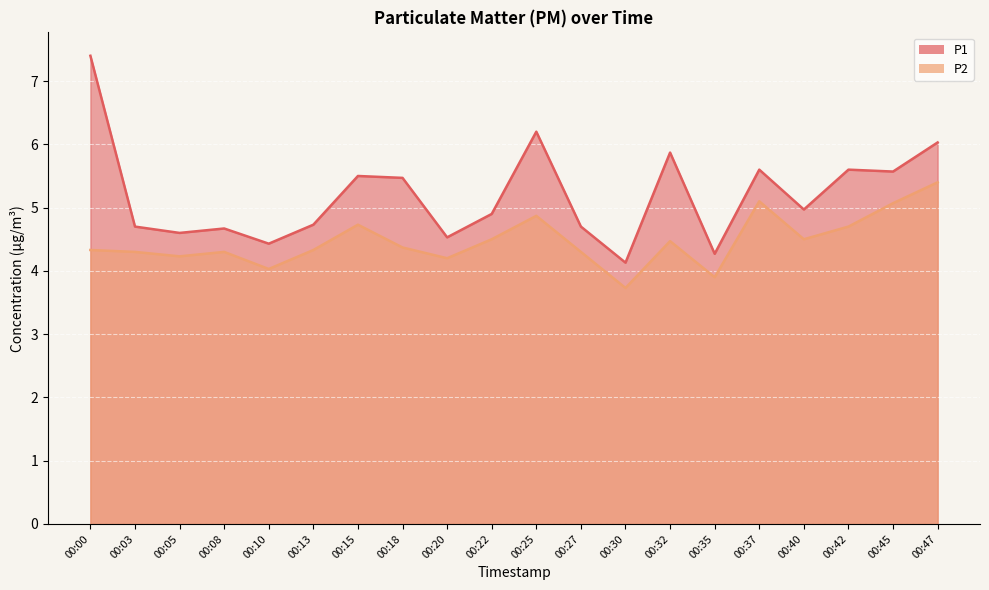

True or false: P2 has a value of 2.2 at 00:25.

False